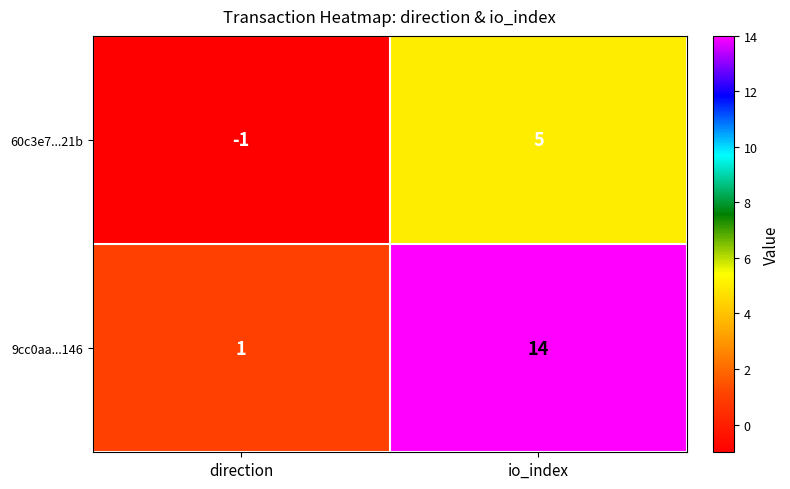

Rank the series by their average value, from lowest to highest.

60c3e7...21b, 9cc0aa...146